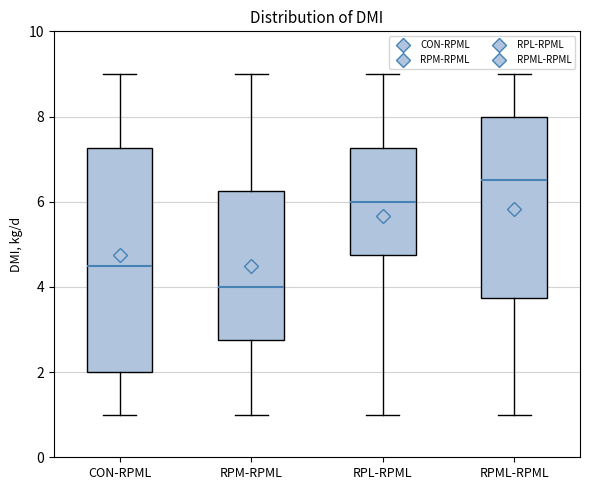

Where does the upper whisker of the box for RPM-RPML end on the y-axis? The values are not printed on the chart, so give them approximately, as read against the axis.

9.0